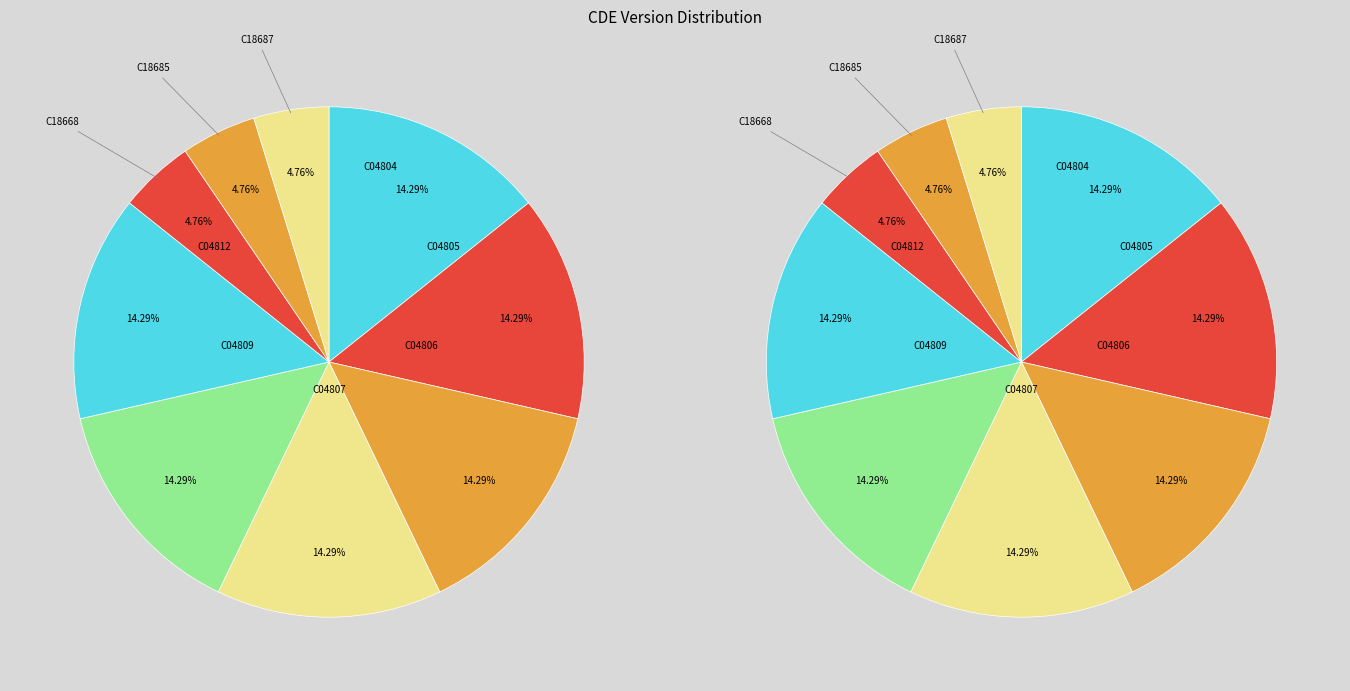

How much of the chart is everything except C04809?

85.7%